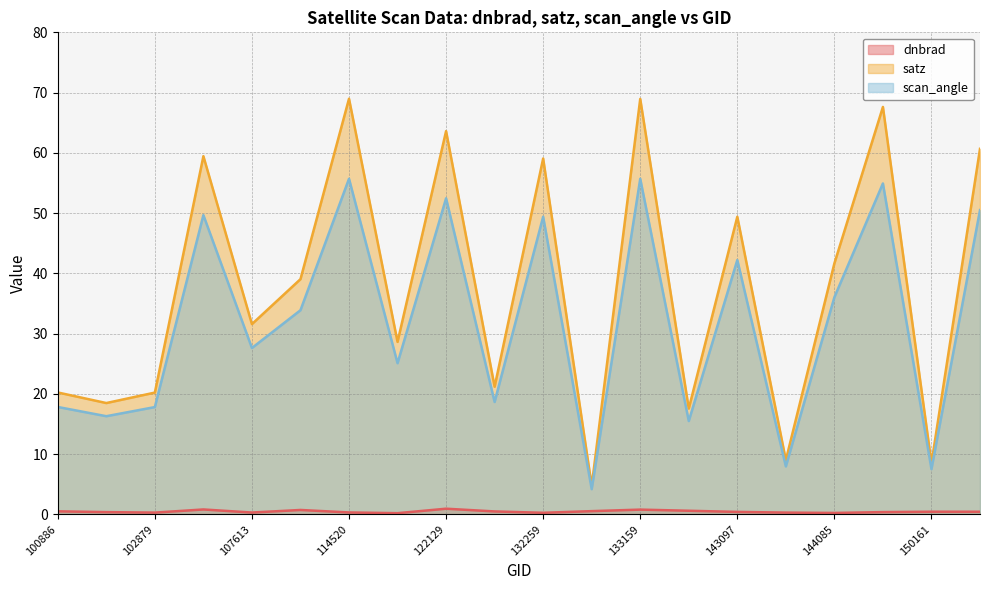

In scan_angle, how many points are lower than both neighbors (excluding endpoints)?

8